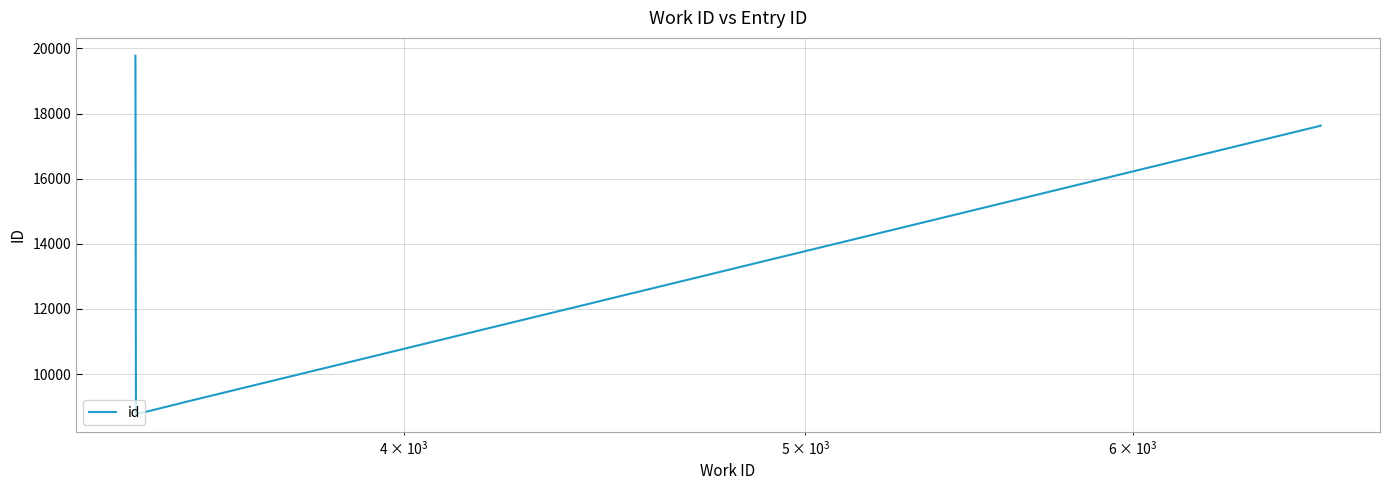

True or false: the data has more than 1 interior local peaks.

False